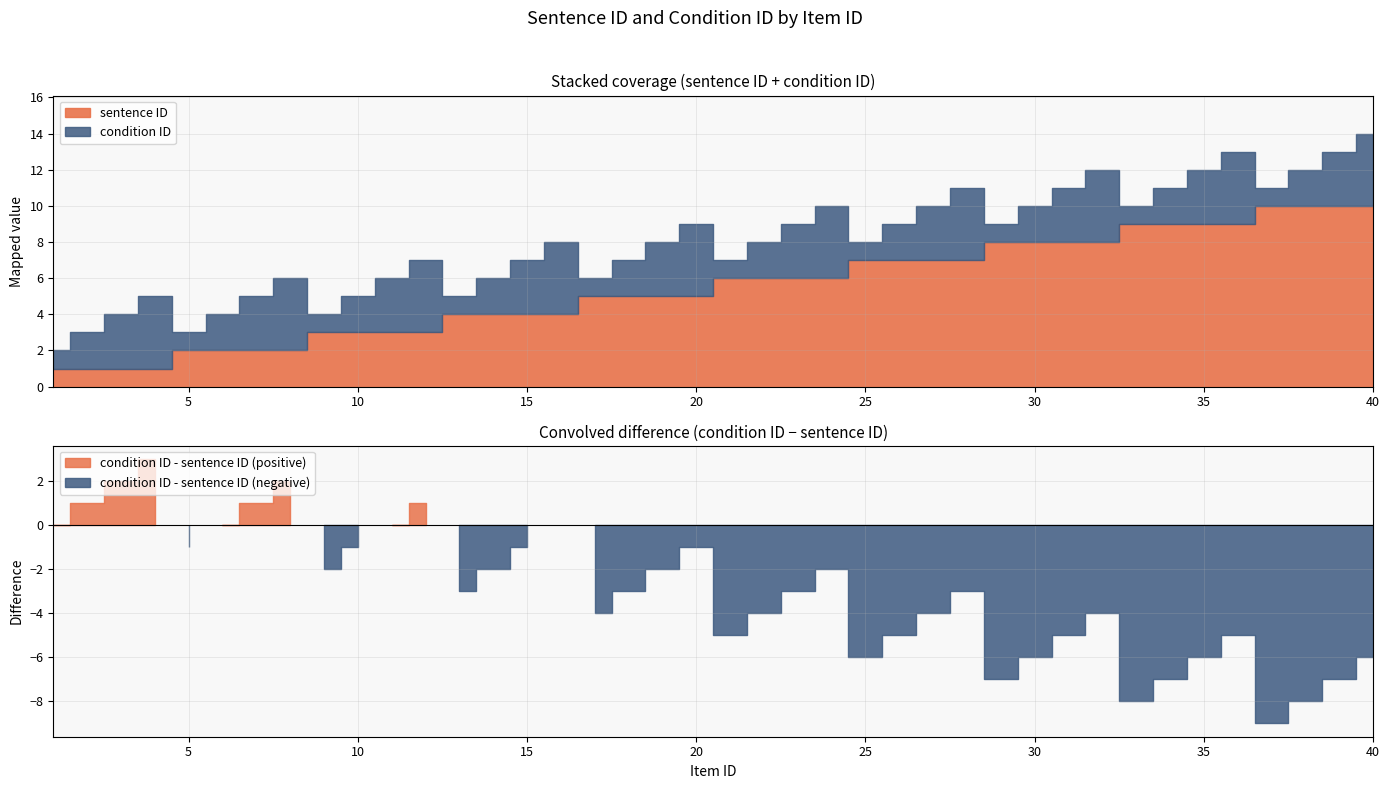

Count the sentence ID values in the range 3 to 8.

24